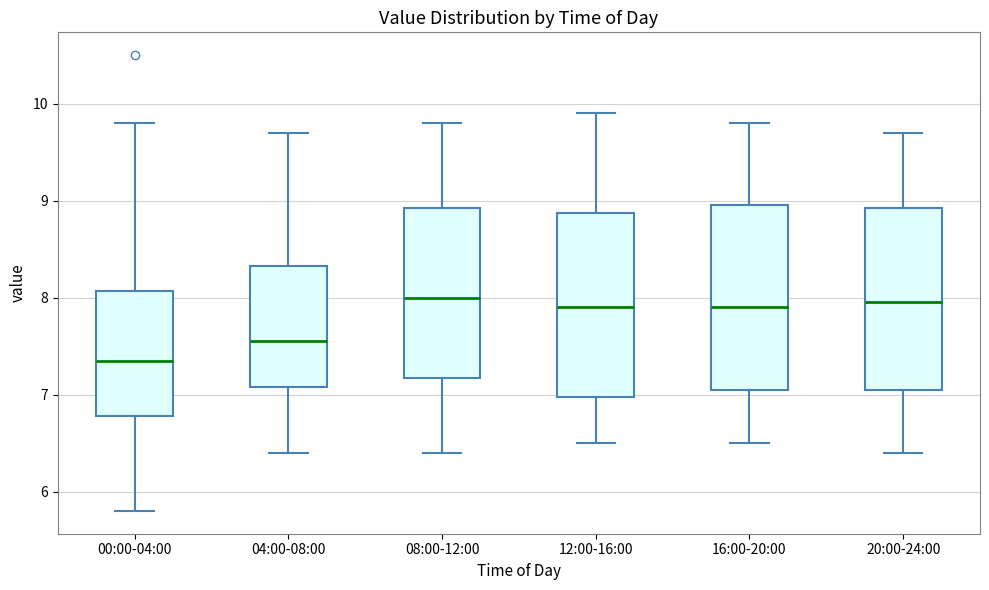

Reading left to right, transcribe this box plot: for each box, give where its median line is, the range the box spans, and where its two whiskers end, as read against the y-axis. The values are not printed on the chart, so give them approximately, as read against the axis.

00:00-04:00: median 7.4, box 6.8 to 8.1, whiskers 5.8 to 9.8
04:00-08:00: median 7.6, box 7.1 to 8.3, whiskers 6.4 to 9.7
08:00-12:00: median 8.0, box 7.2 to 8.9, whiskers 6.4 to 9.8
12:00-16:00: median 7.9, box 7.0 to 8.9, whiskers 6.5 to 9.9
16:00-20:00: median 7.9, box 7.1 to 9.0, whiskers 6.5 to 9.8
20:00-24:00: median 8.0, box 7.1 to 8.9, whiskers 6.4 to 9.7